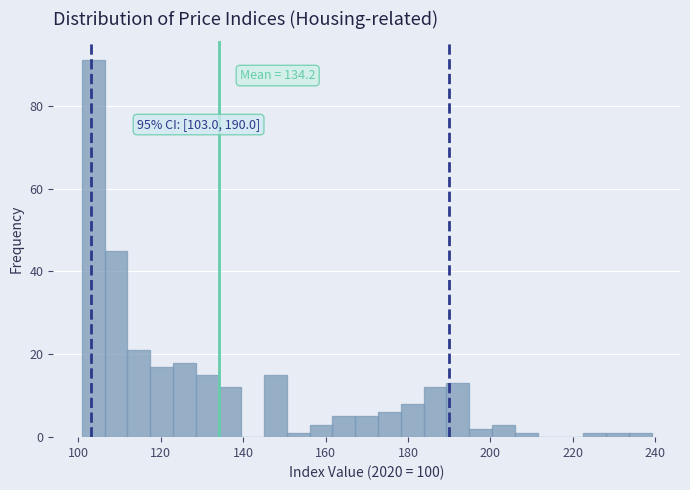

Around what value on the x-axis is the tallest bar? Give the approximate position of its centre, as read against the axis.

104